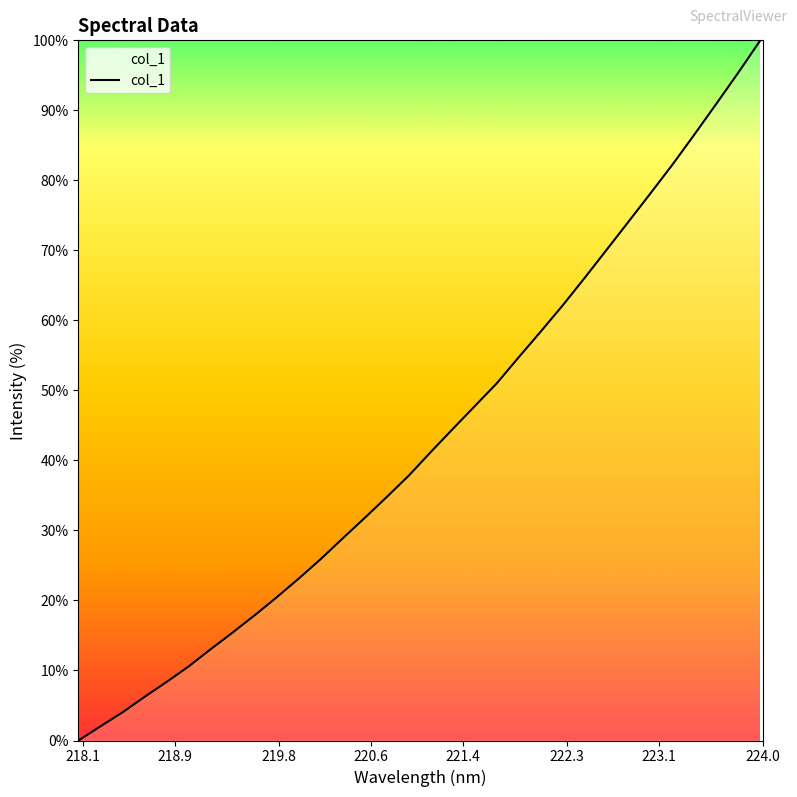

What is the difference between the maximum and minimum values?

100.0